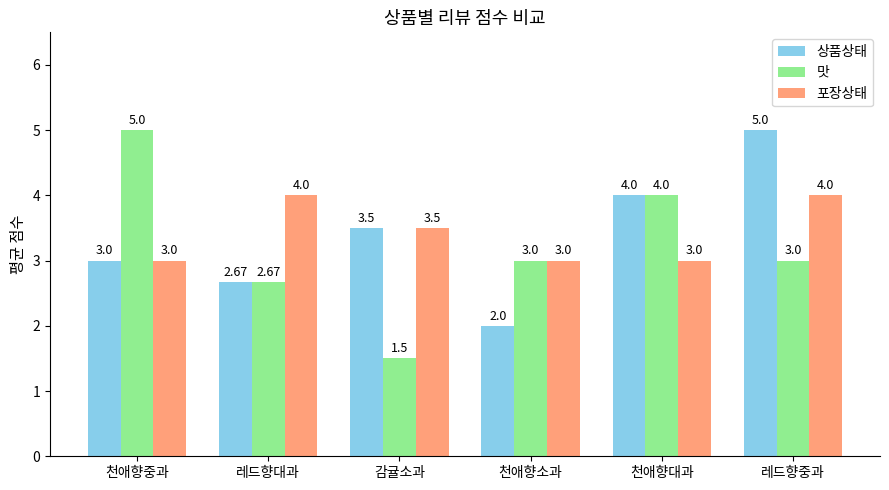

How many 맛 values are between 2 and 4?

4